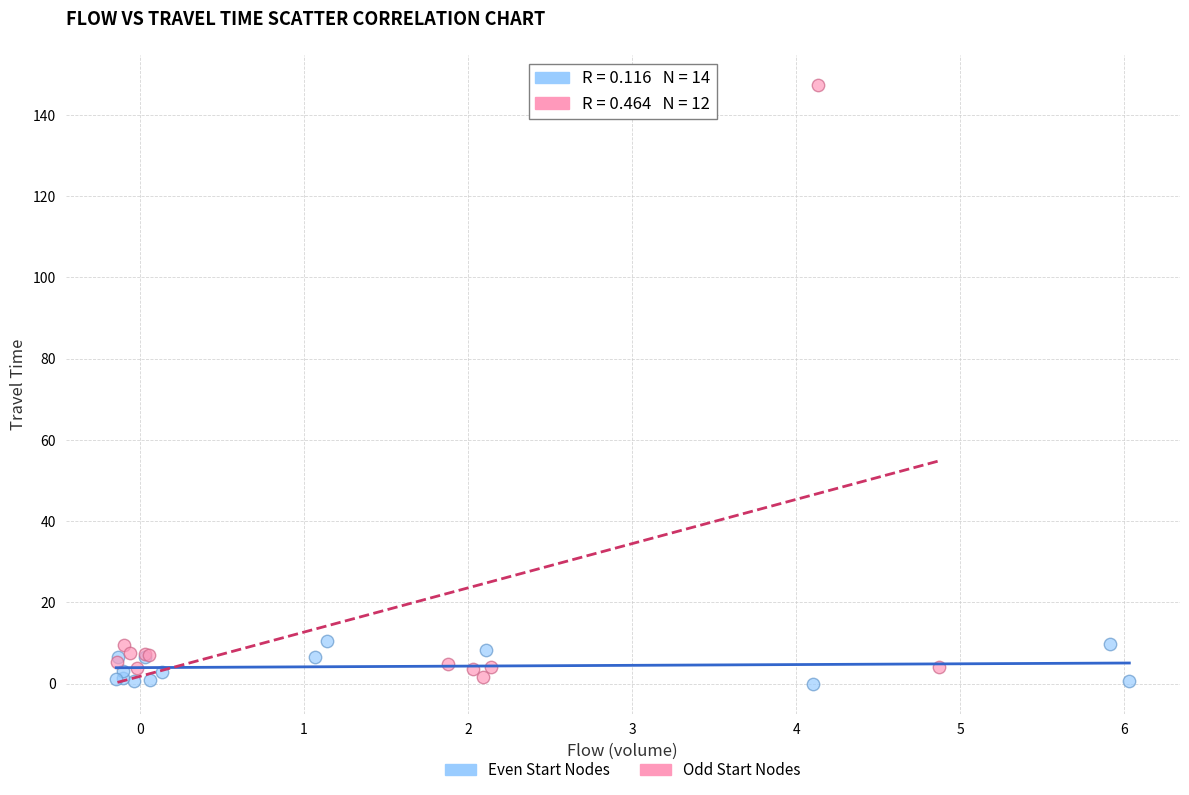

Which series has the largest Y range (max minus min)?

Odd Start Nodes